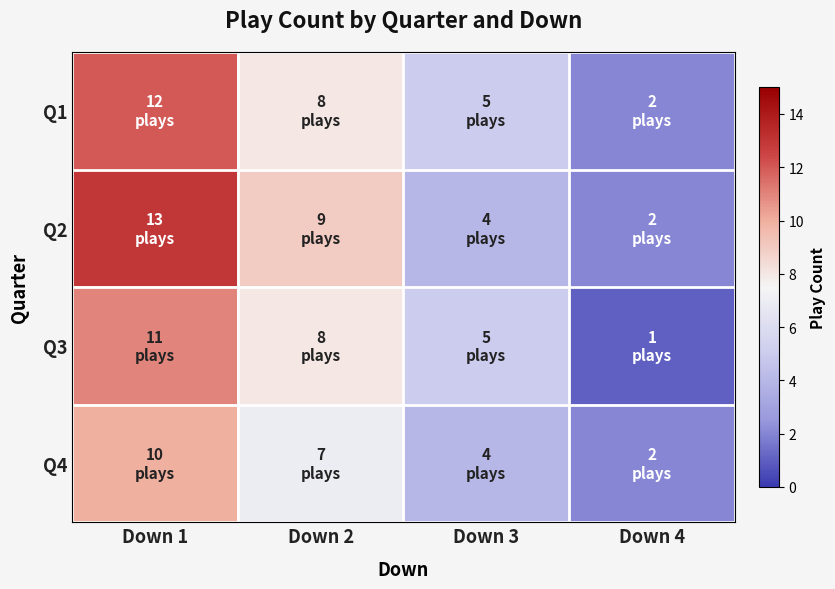

Which series has the widest spread of values?

Q2